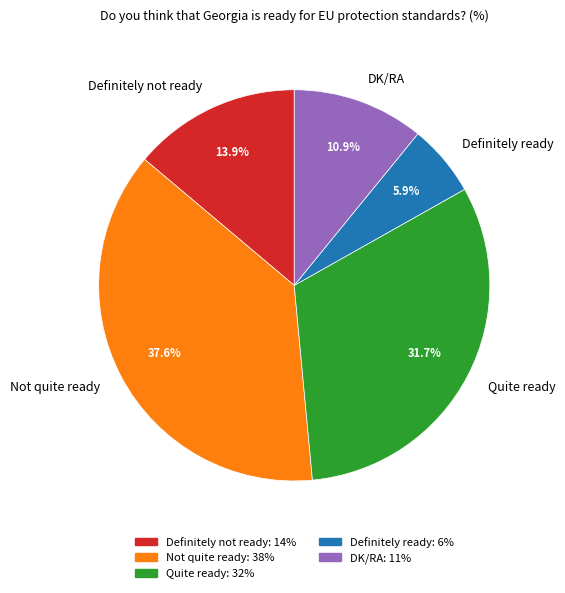

To the nearest percent, what is the average slice percentage?

20%